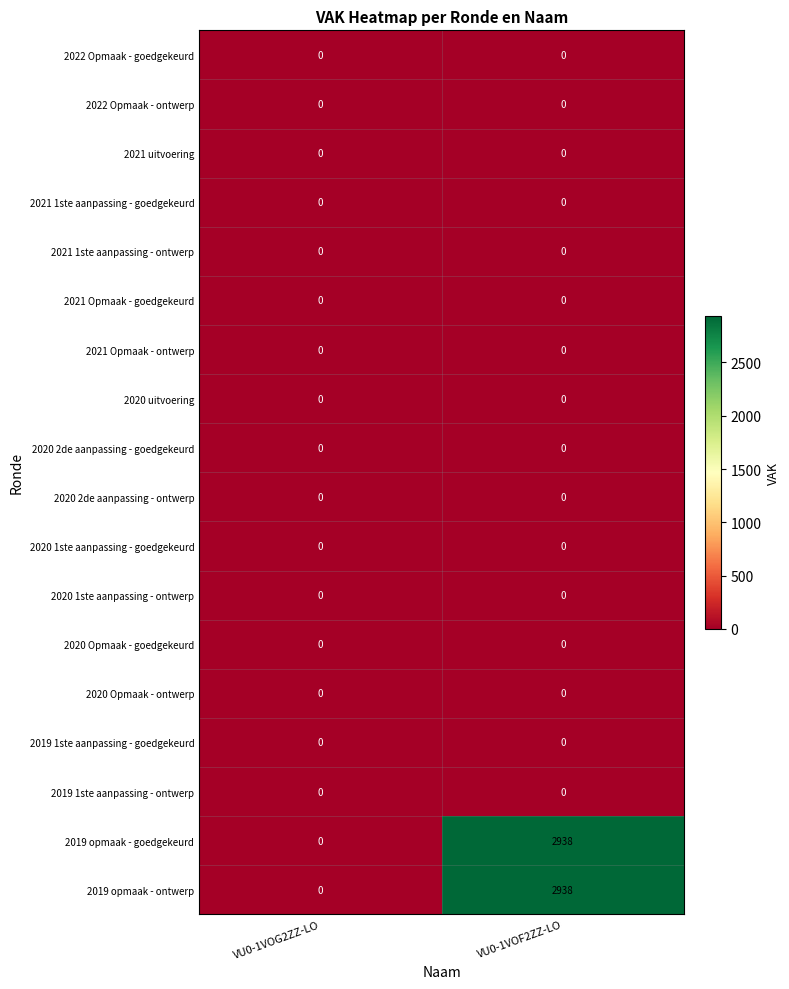

What is the total value across all series at VU0-1VOF2ZZ-LO?

5876